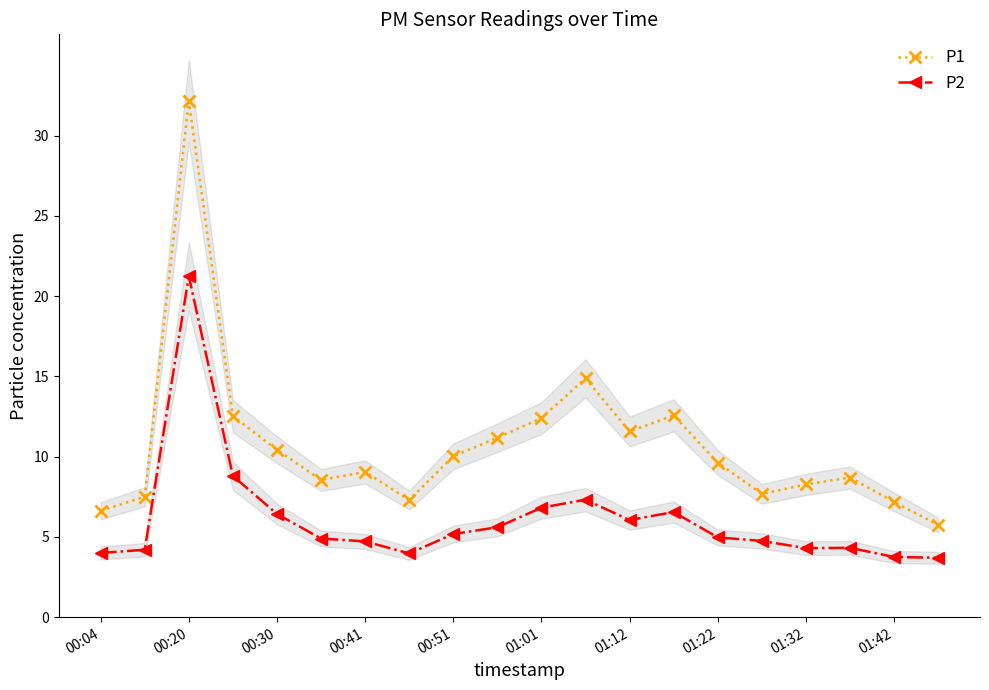

What is the difference between the highest and lowest values at 00:04?

2.6